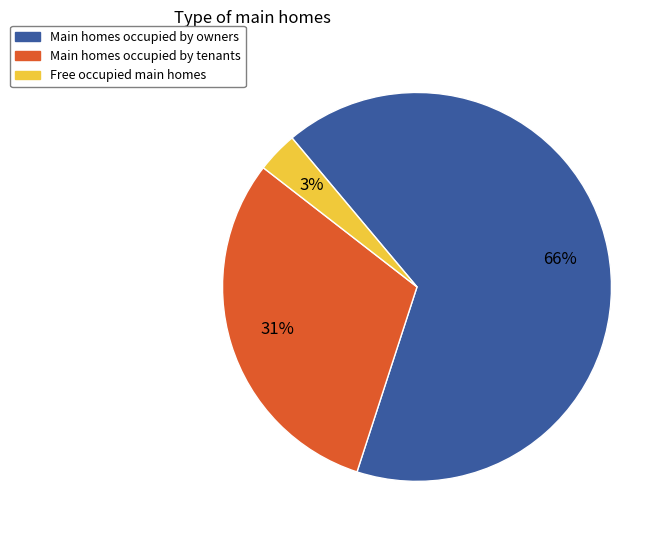

To the nearest percent, what is the difference between the largest and smallest slice percentages?

63%